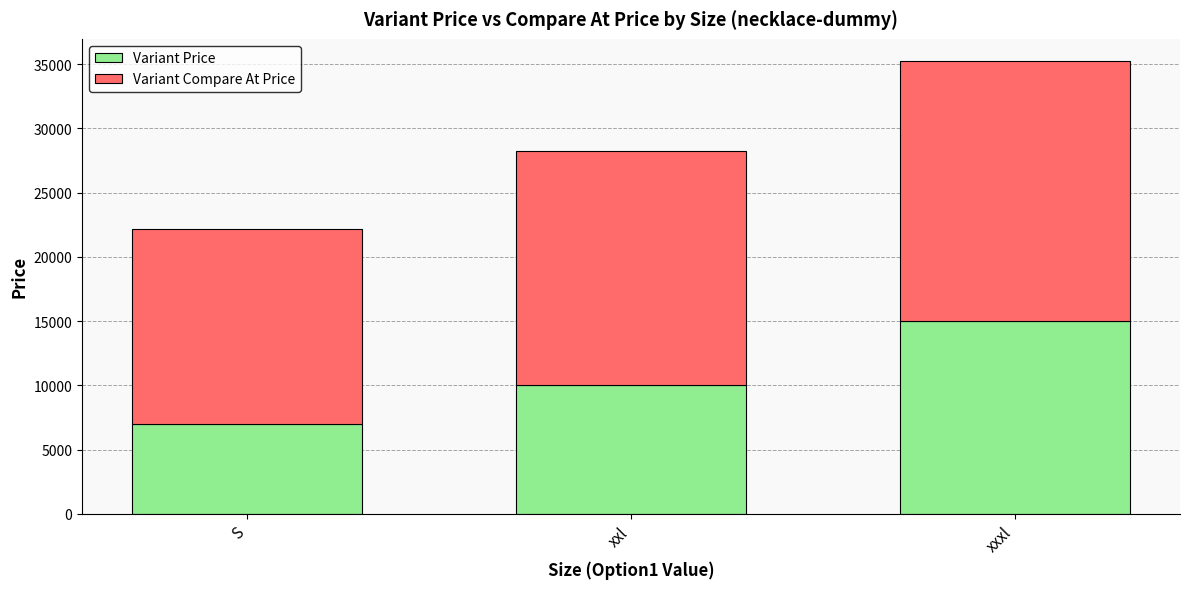

What are all the series names shown in the legend?

Variant Price, Variant Compare At Price